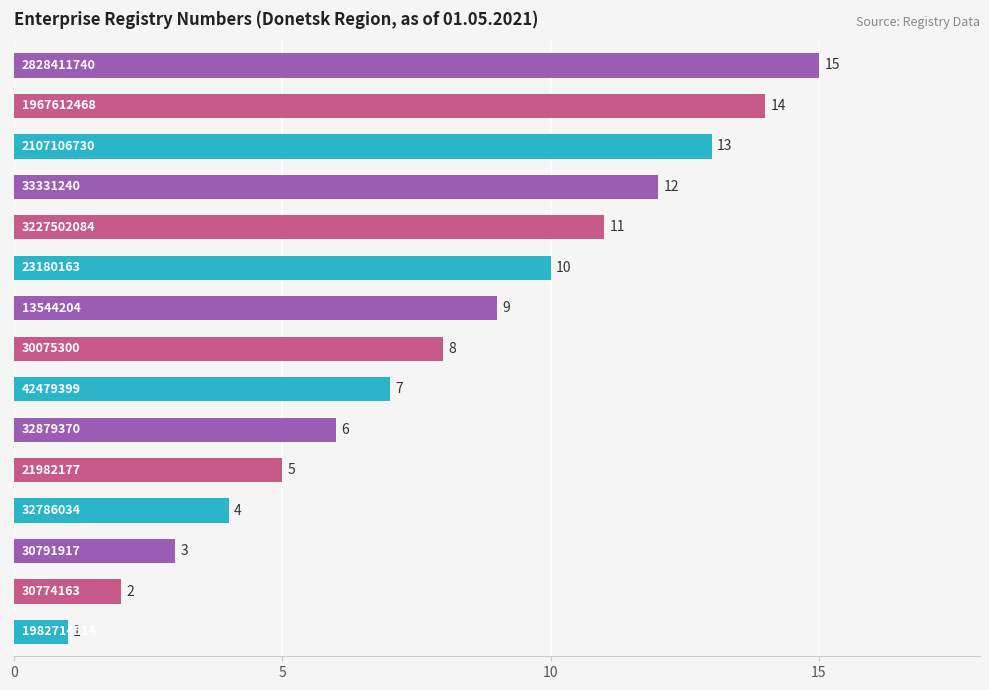

What is the sum of all values?

120